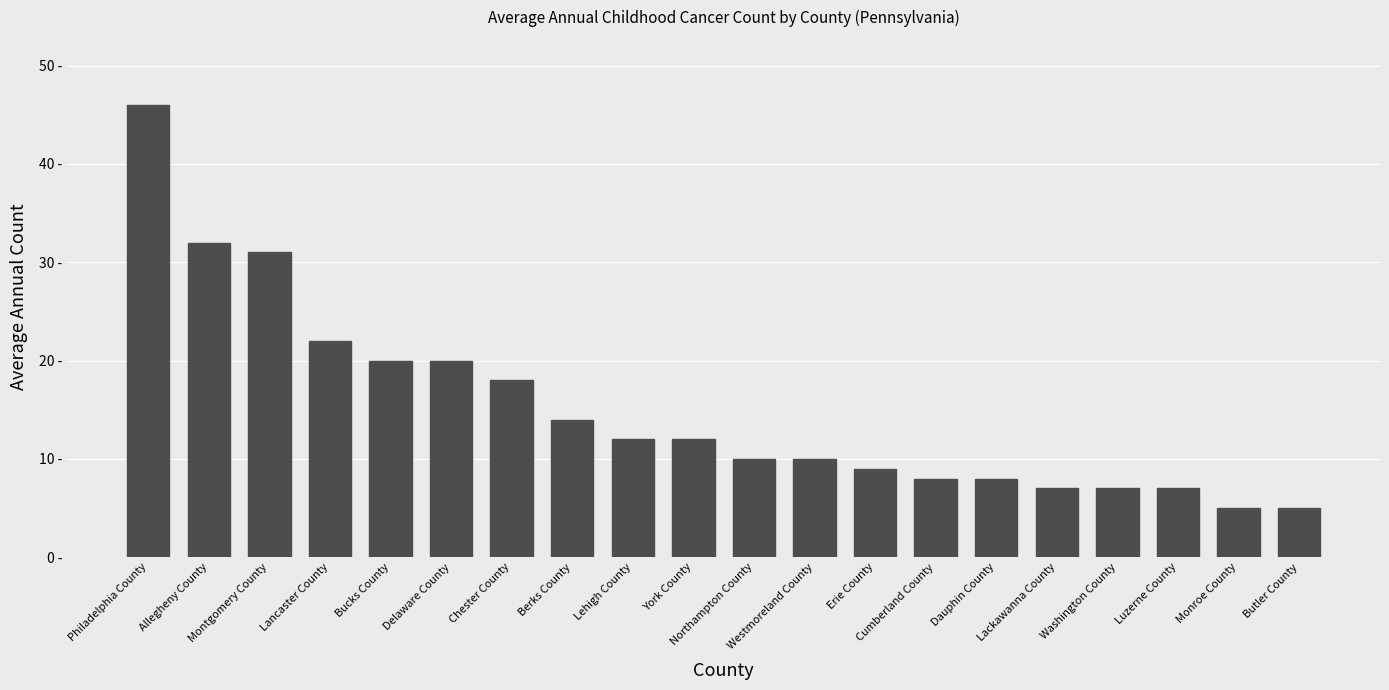

Rank the categories by value from lowest to highest.

Monroe County, Butler County, Lackawanna County, Washington County, Luzerne County, Cumberland County, Dauphin County, Erie County, Northampton County, Westmoreland County, Lehigh County, York County, Berks County, Chester County, Bucks County, Delaware County, Lancaster County, Montgomery County, Allegheny County, Philadelphia County